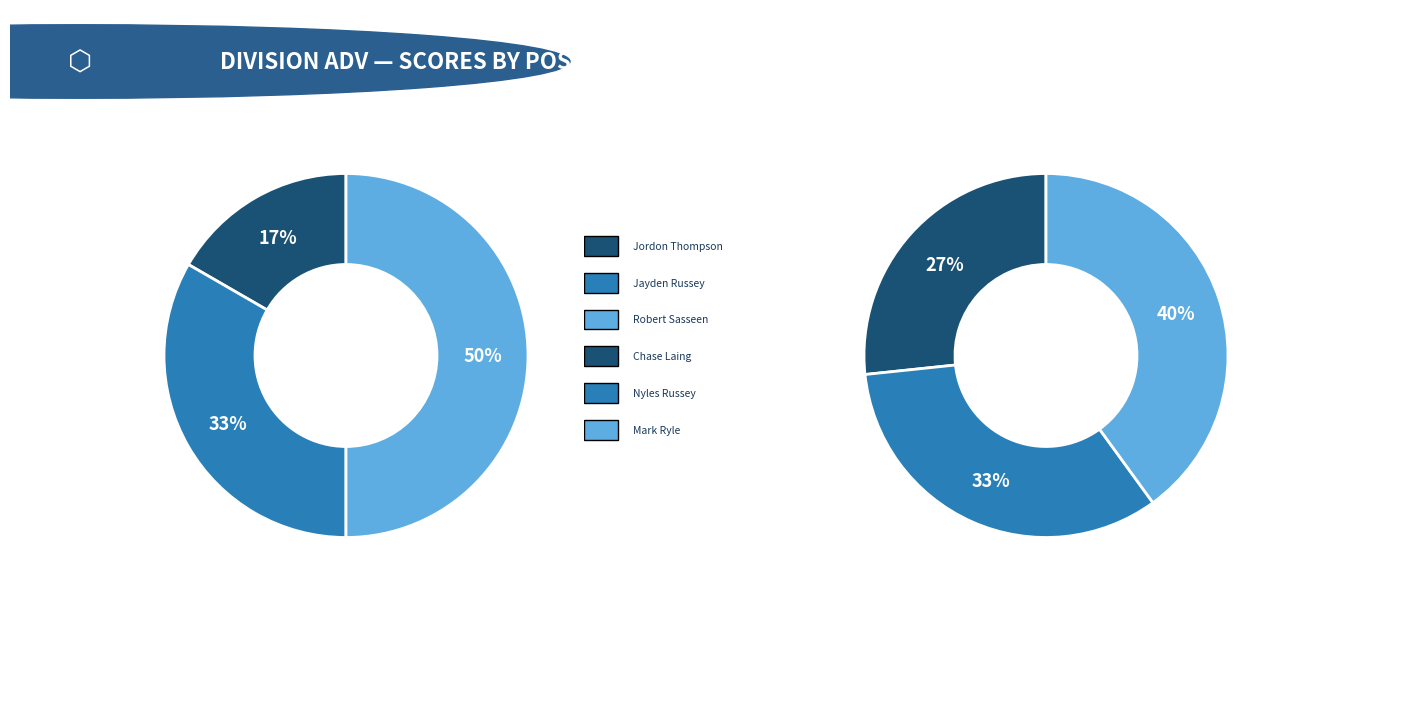

Is there a majority slice in this chart?

No